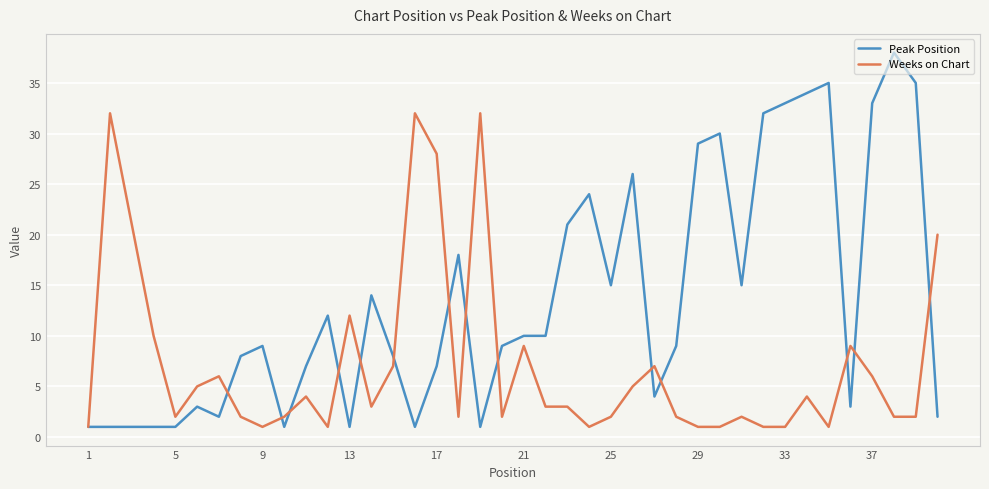

What are all the series names shown in the legend?

Peak Position, Weeks on Chart